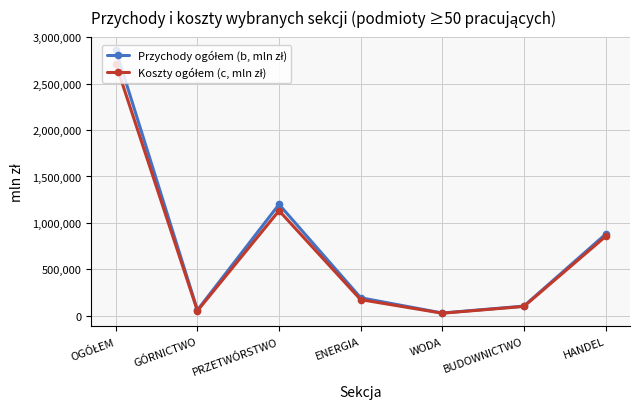

At how many categories does at least one series exceed 278207?

3